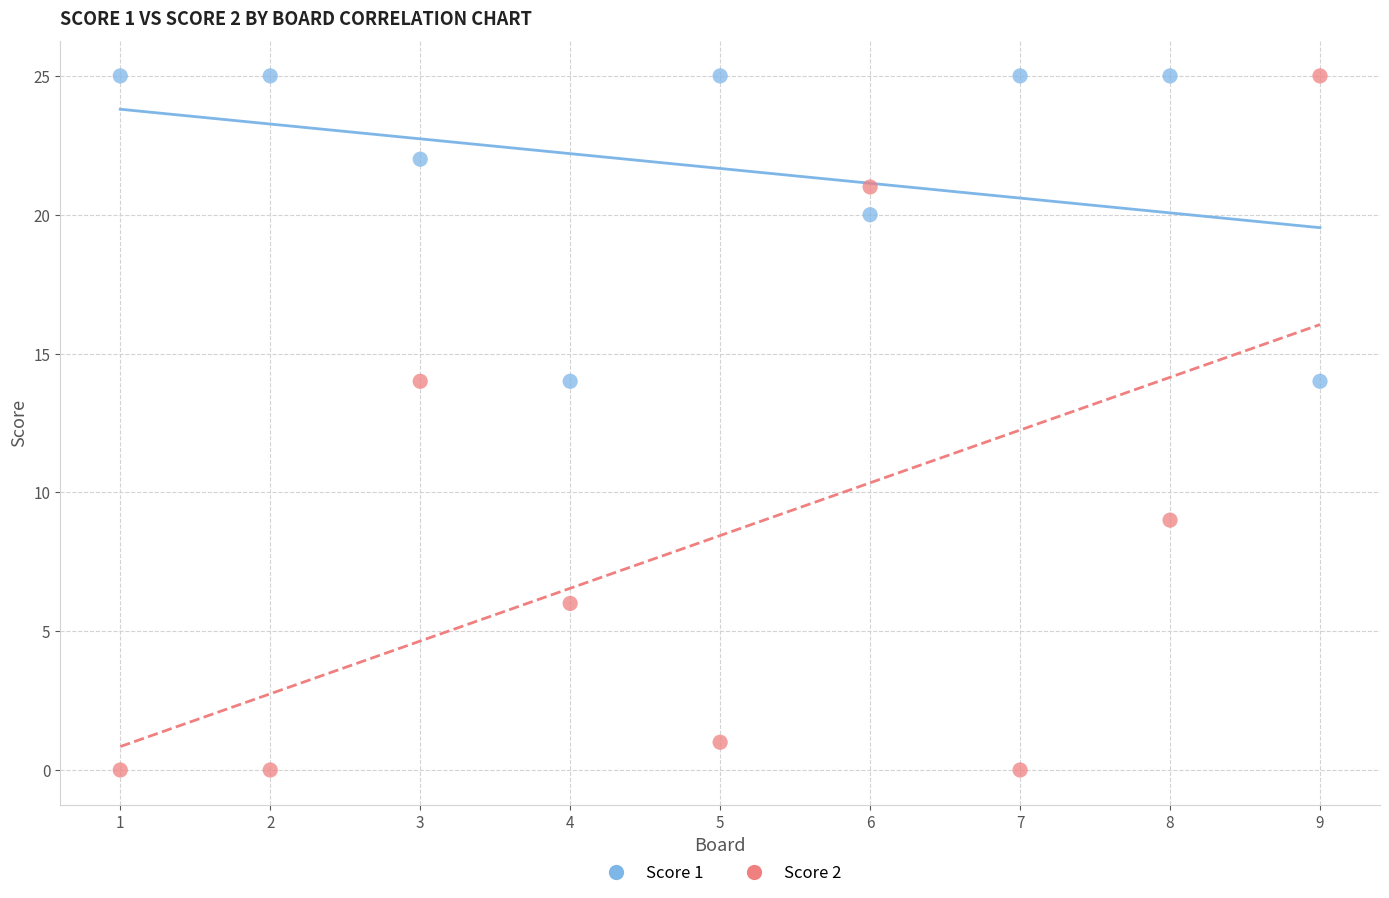

Across all data points, what is the range of Y values (max minus min)?

25